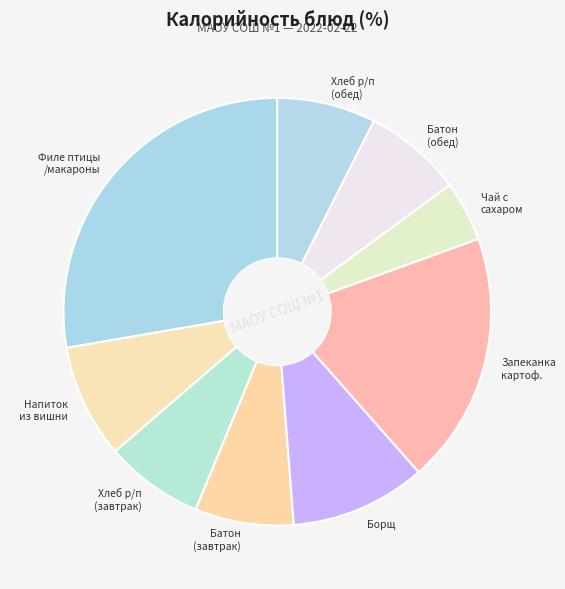

True or false: Батон (завтрак) accounts for 1% of the total.

False